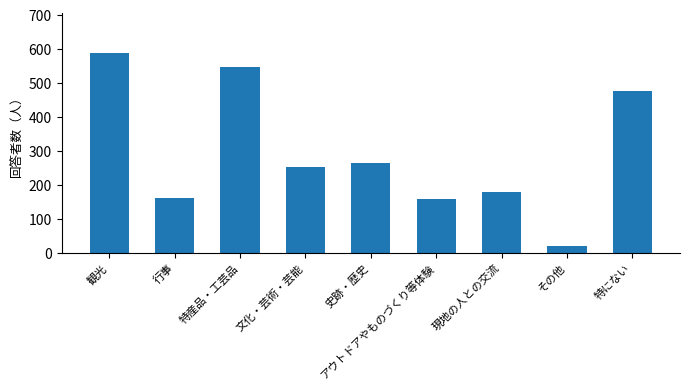

At which label does the data first exceed 251?

観光